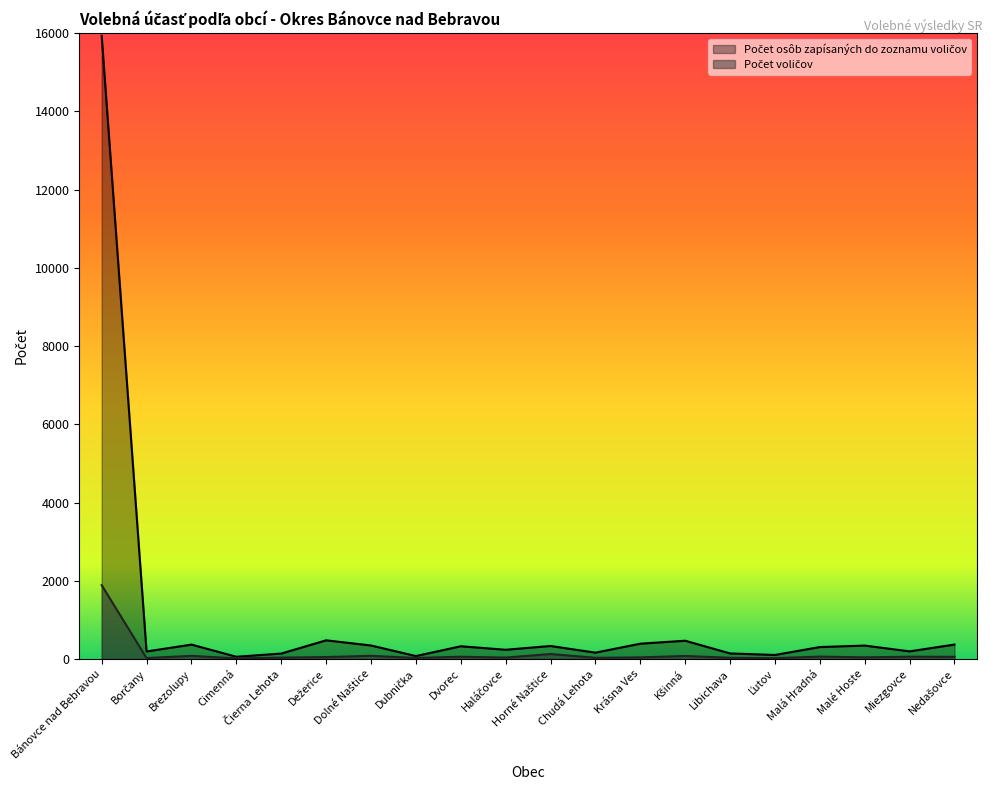

List the series in order of their overall mean, highest first.

Počet osôb zapísaných do zoznamu voličov, Počet voličov